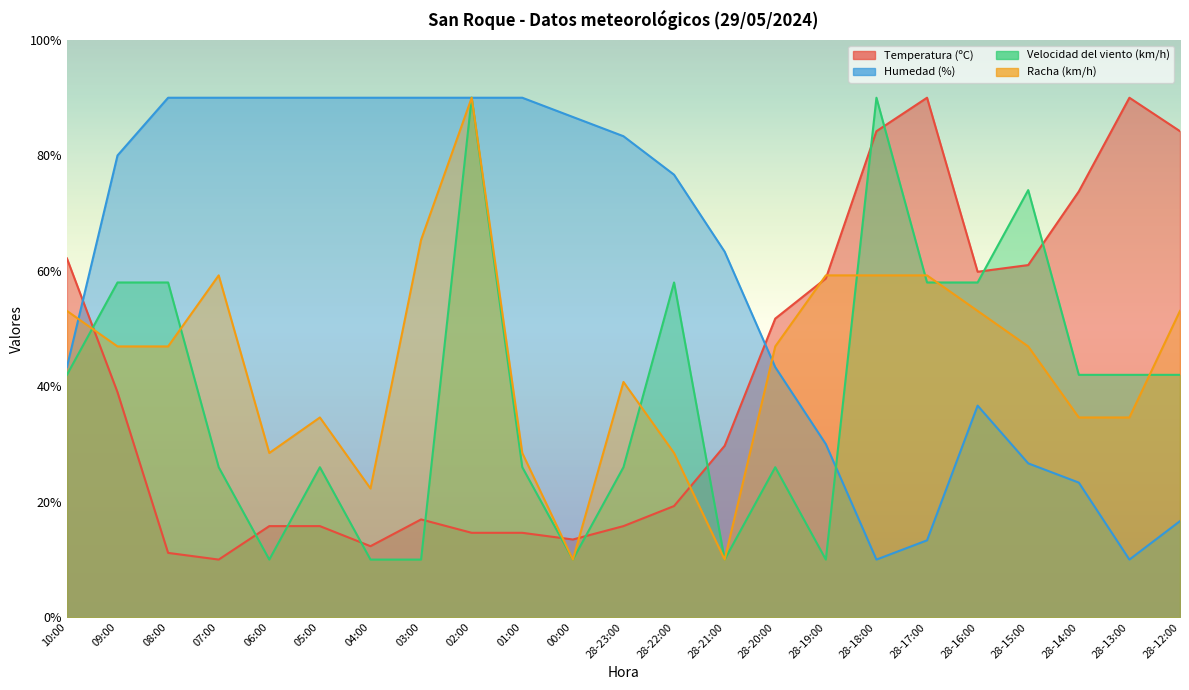

What is the difference between the maximum and second lowest values in the Velocidad del viento (km/h) series?

80.0